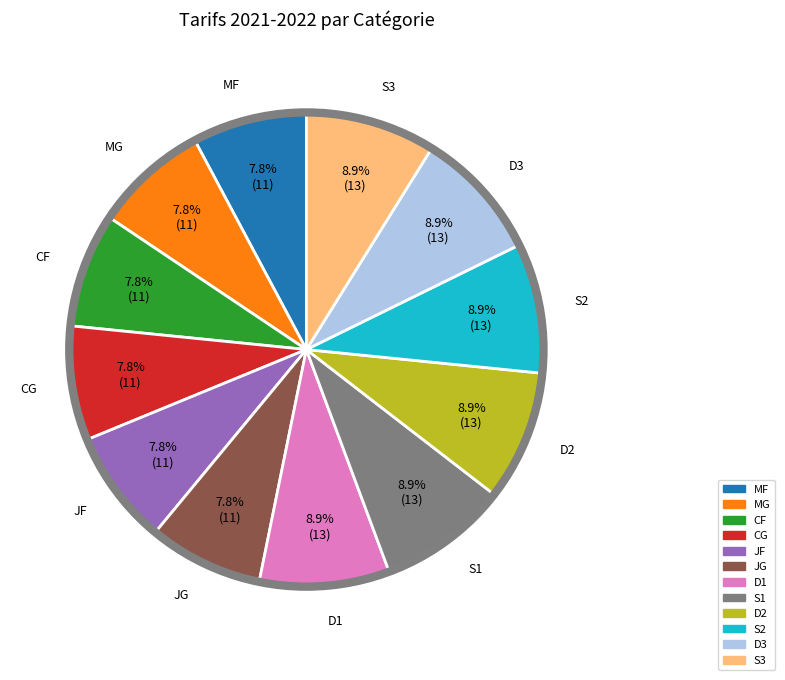

Does MF account for over 50% of the chart?

No